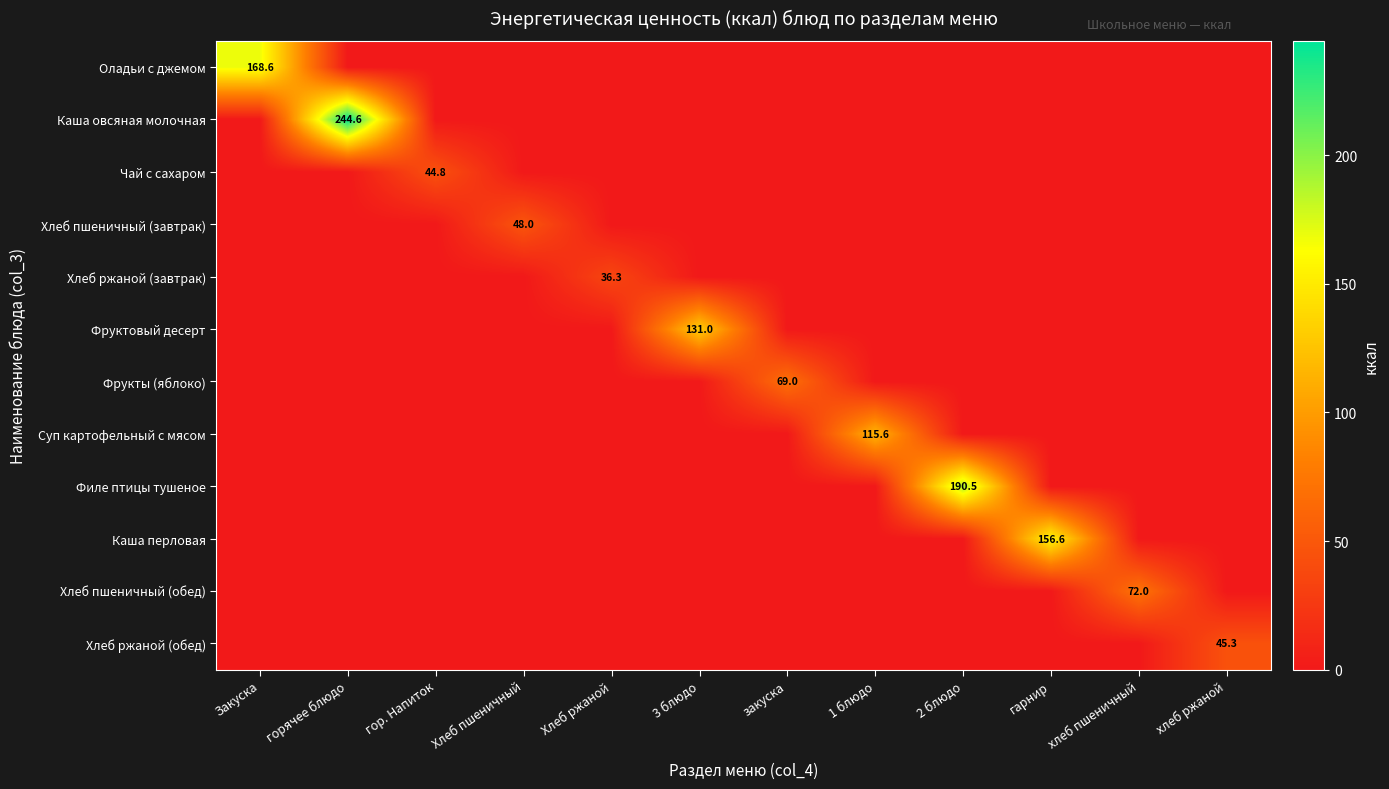

The Чай с сахаром series shows 44.8 at гор. Напиток. True or false?

True